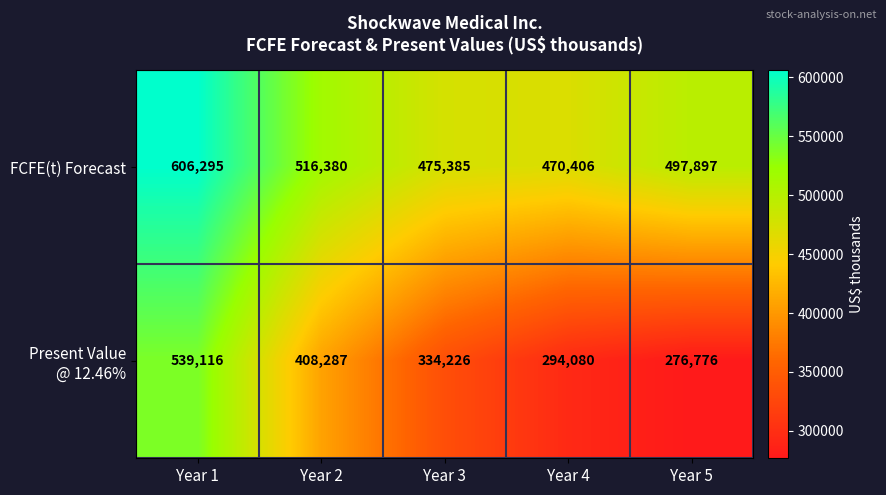

Which series has the largest total across all categories?

FCFE(t) Forecast